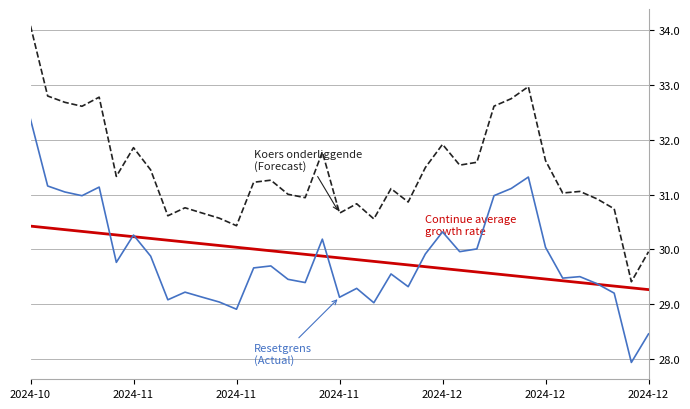

What is the smallest value displayed?

27.9